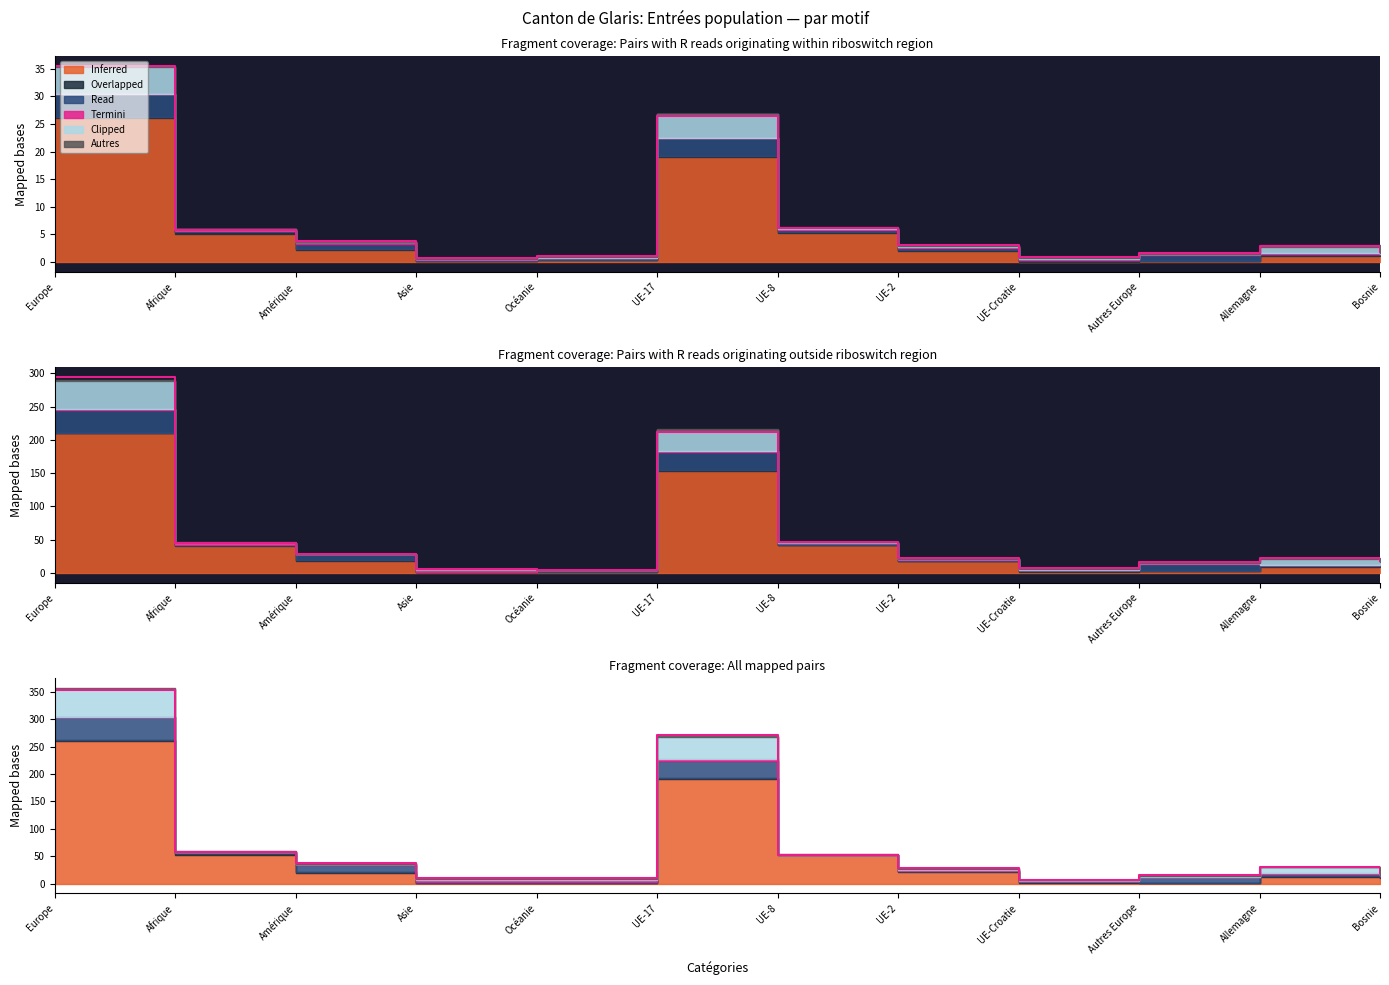

True or false: the data shows 60.7 at Amérique.

False